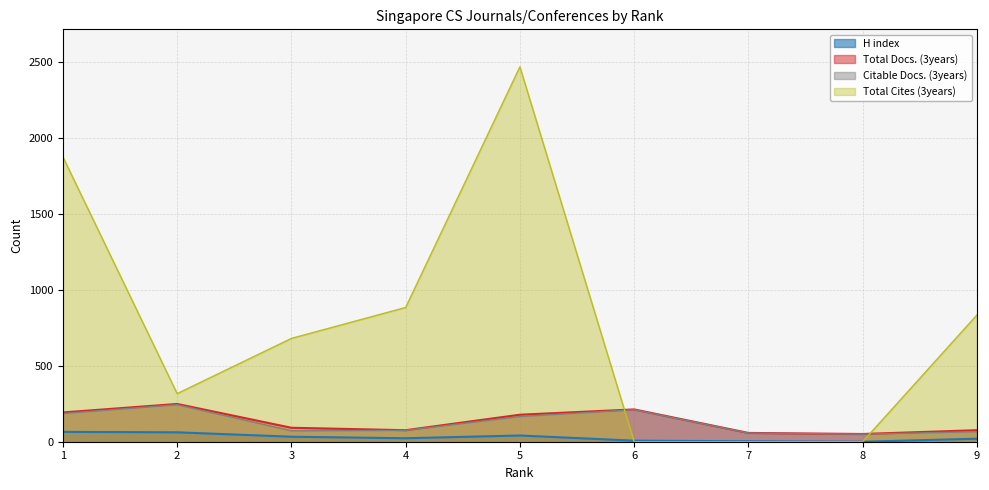

Is the value of H index at 2 greater than the value of Total Cites (3years) at 1?

No